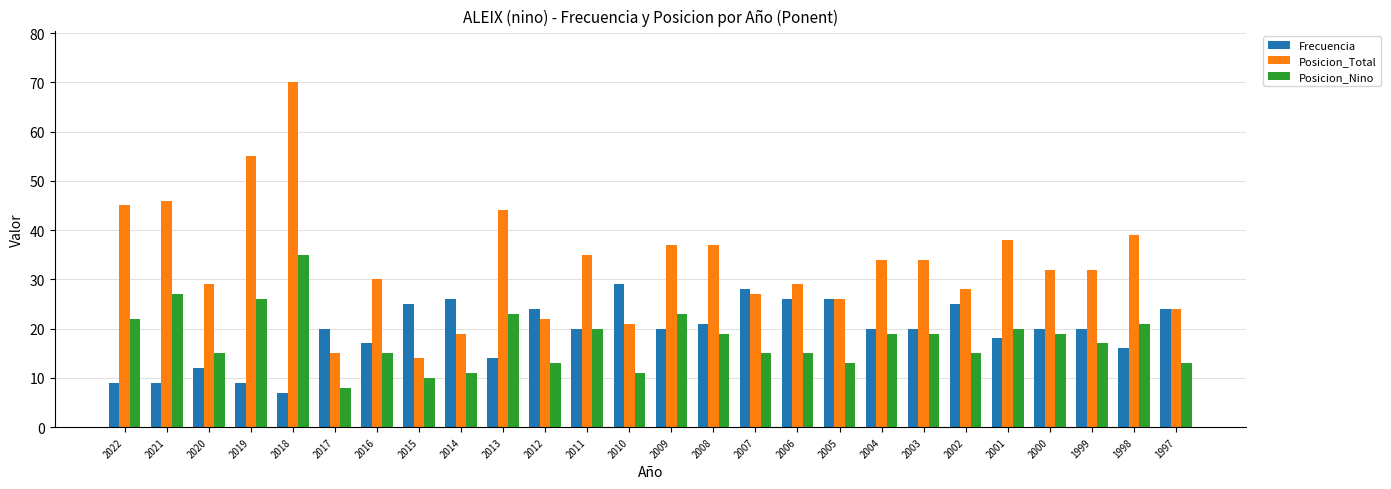

What is the difference between the maximum and minimum values in the Frecuencia series?

22